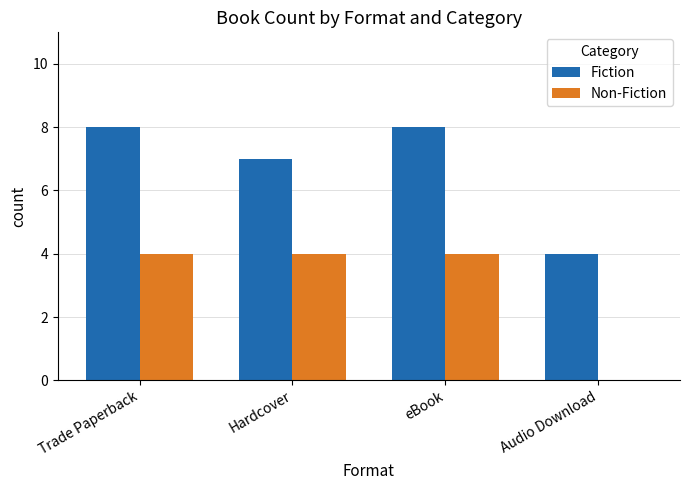

What is the average value of the Fiction series?

7